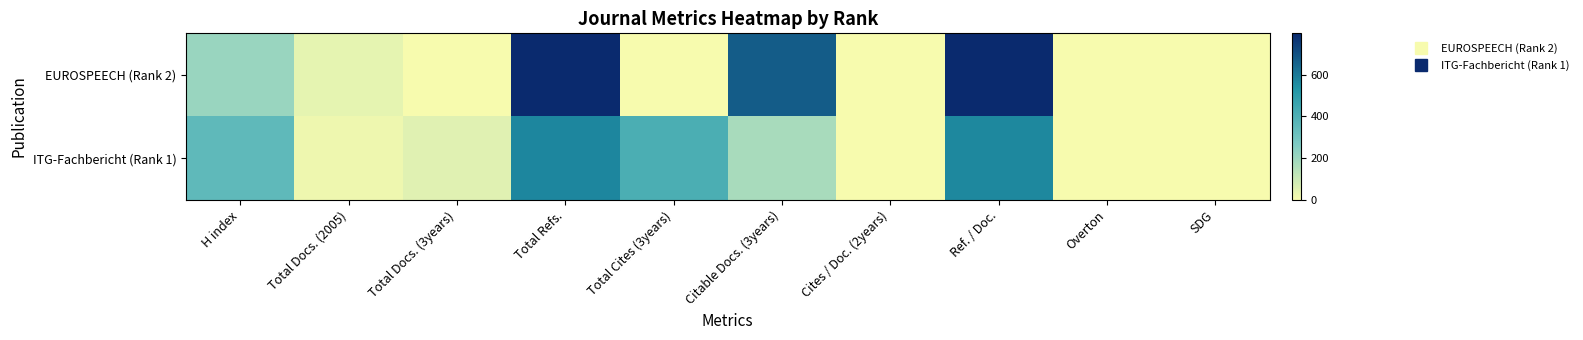

Which label corresponds to the smallest value in the chart?

Total Docs. (3years)